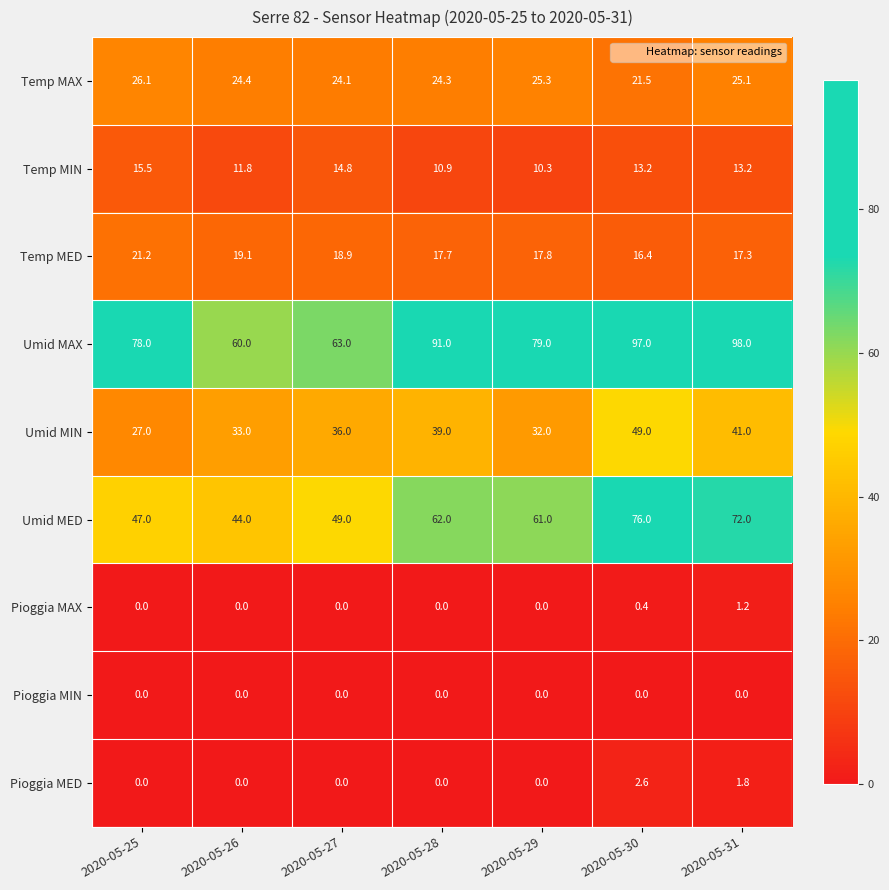

Which series has the largest total across all categories?

Umid MAX